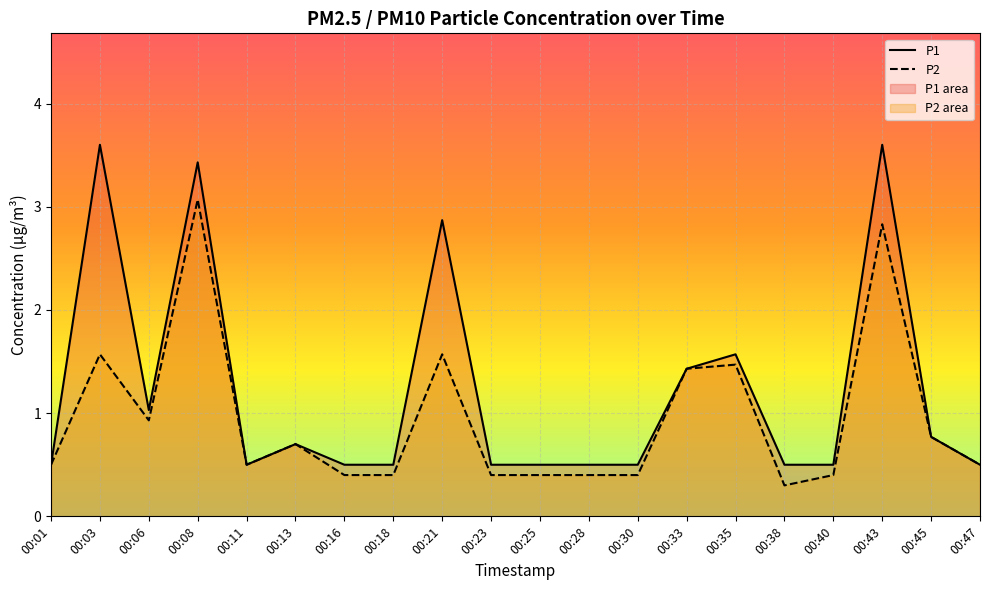

What is the difference between the second highest and second lowest values in the P2 series?

2.4